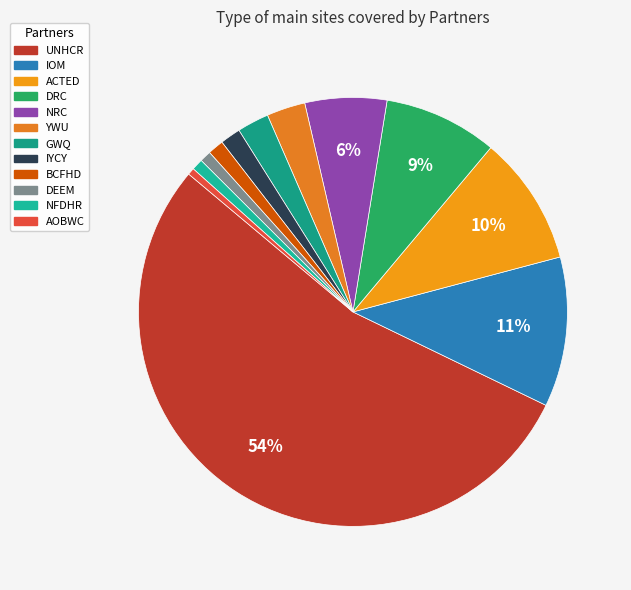

Combined, what portion of the pie is BCFHD and DEEM?

2.1%